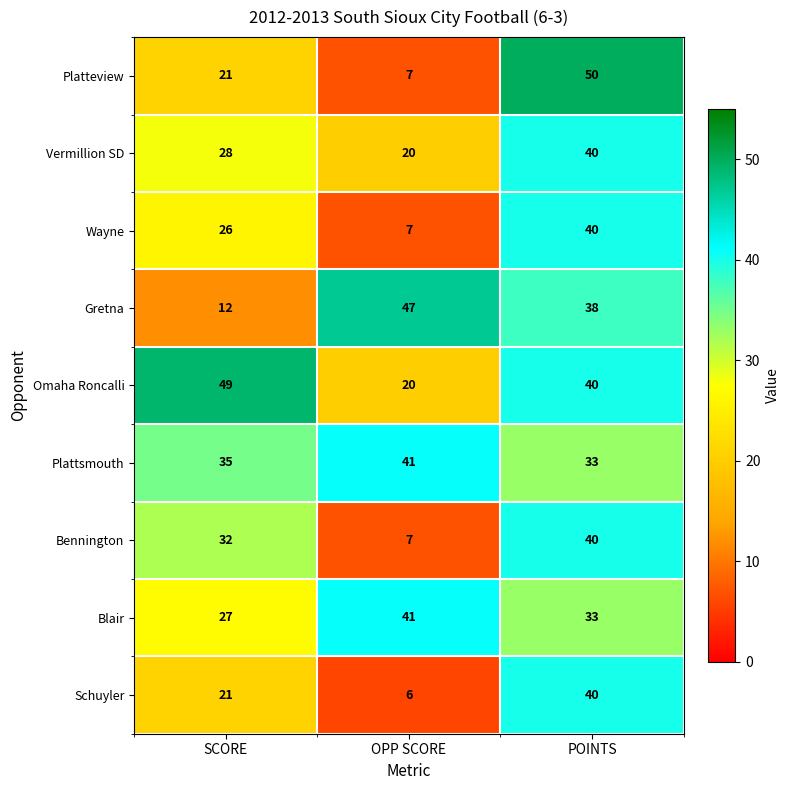

Reading left to right, list all the values displayed in this chart.

Platteview: SCORE=21	OPP SCORE=7	POINTS=50
Vermillion SD: SCORE=28	OPP SCORE=20	POINTS=40
Wayne: SCORE=26	OPP SCORE=7	POINTS=40
Gretna: SCORE=12	OPP SCORE=47	POINTS=38
Omaha Roncalli: SCORE=49	OPP SCORE=20	POINTS=40
Plattsmouth: SCORE=35	OPP SCORE=41	POINTS=33
Bennington: SCORE=32	OPP SCORE=7	POINTS=40
Blair: SCORE=27	OPP SCORE=41	POINTS=33
Schuyler: SCORE=21	OPP SCORE=6	POINTS=40